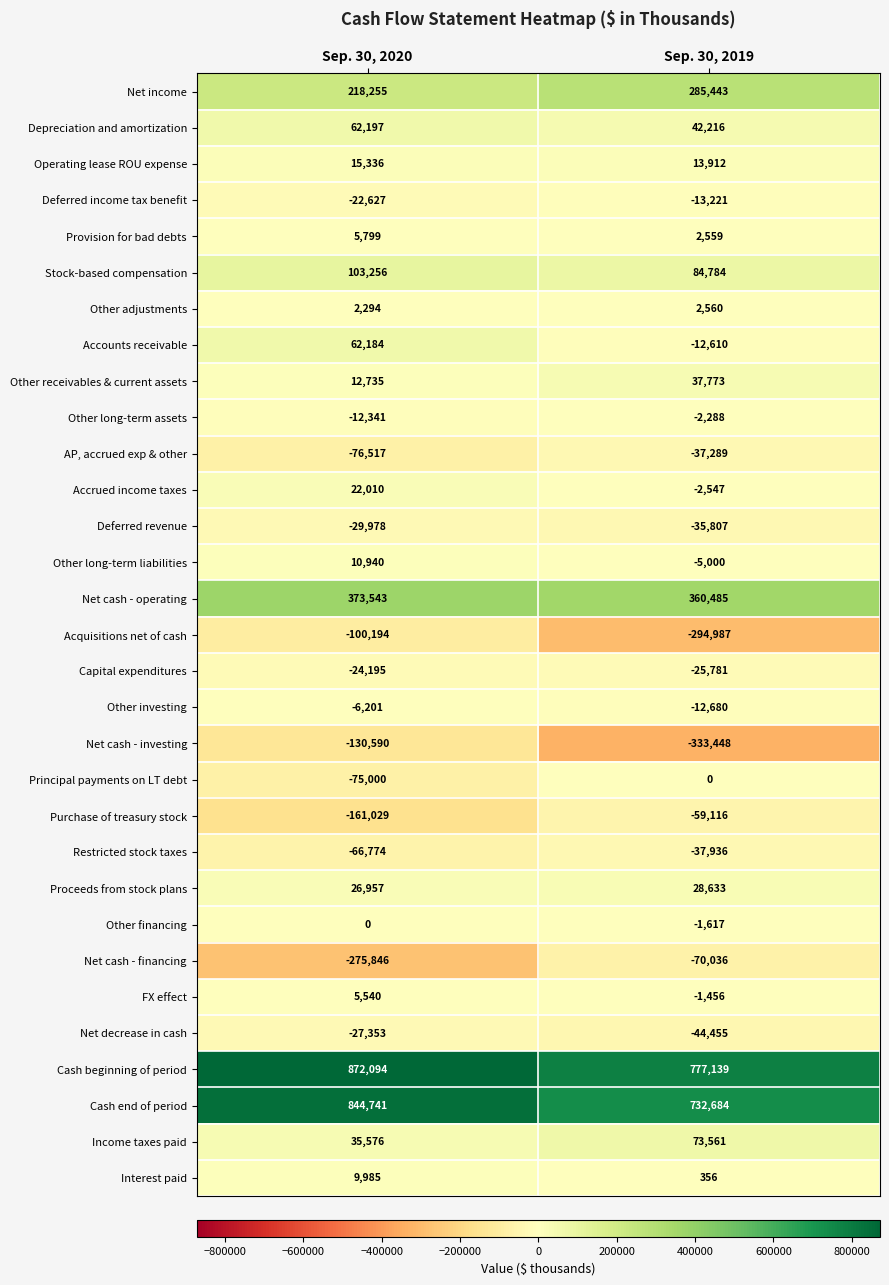

What is the difference between the maximum and minimum values in the Other financing series?

1617